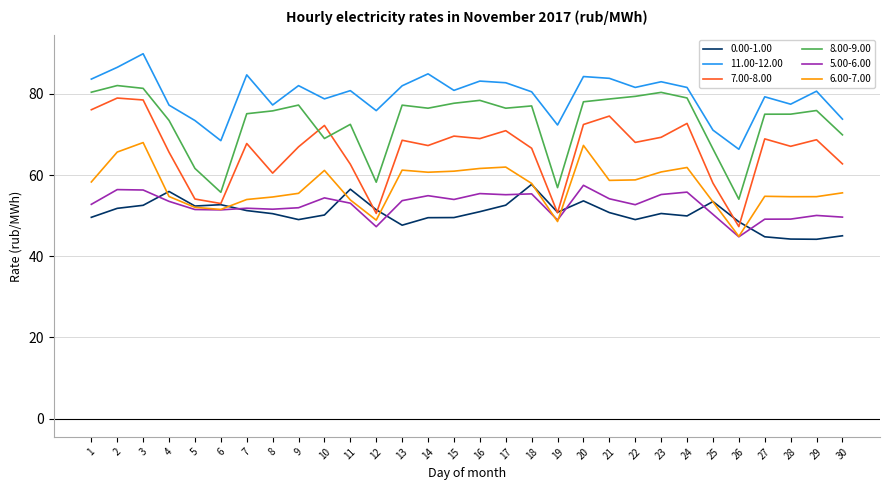

What are all the series names shown in the legend?

0.00-1.00, 11.00-12.00, 7.00-8.00, 8.00-9.00, 5.00-6.00, 6.00-7.00